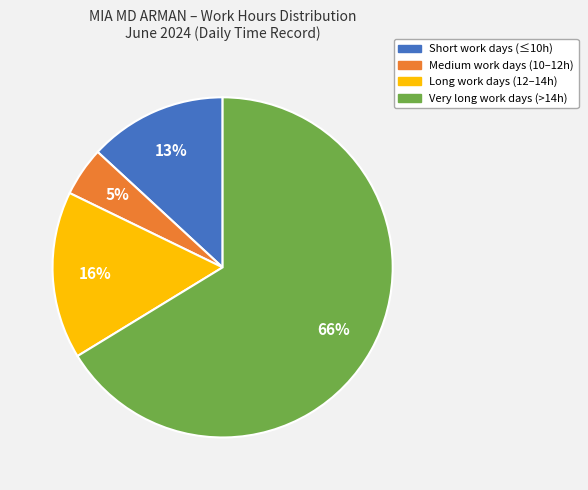

Does any single category account for the majority?

Yes